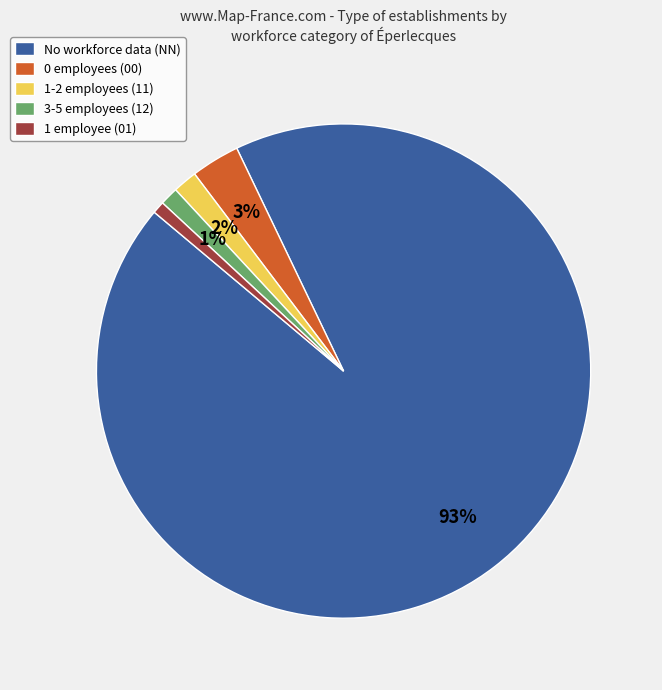

To the nearest percent, what percentage of the pie is 1-2 employees (11)?

2%